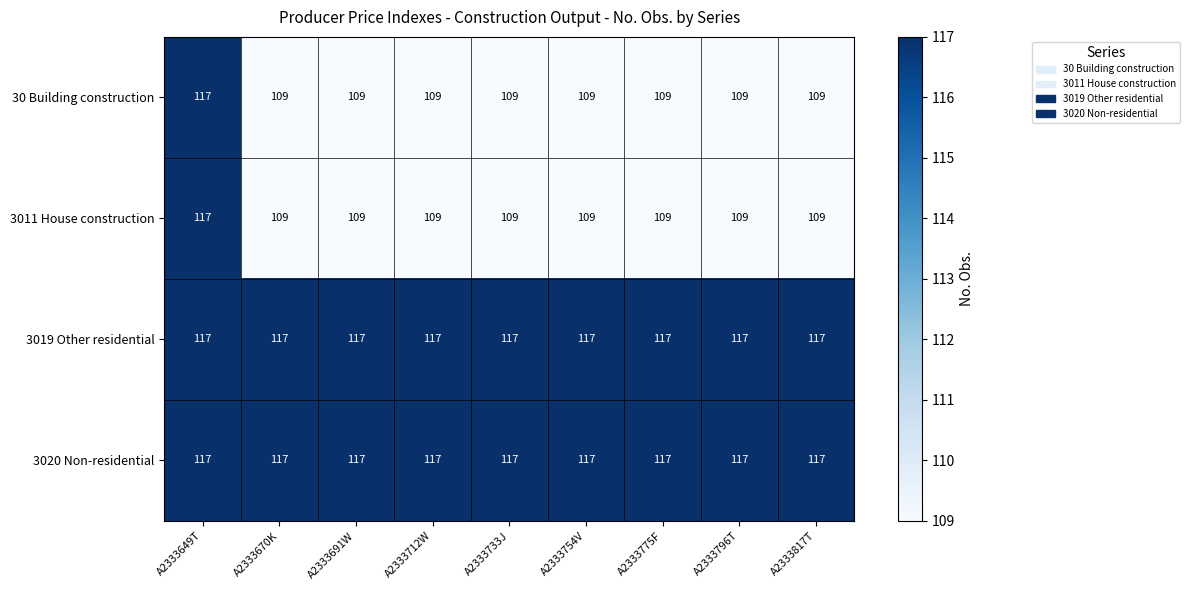

What is the sum of the 3011 House construction values at A2333733J and A2333691W?

218